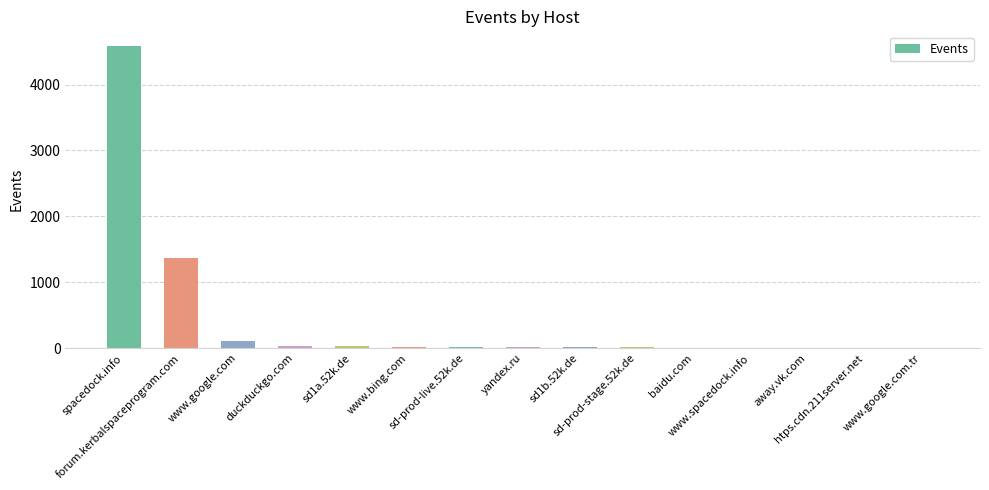

What is the approximate value at forum.kerbalspaceprogram.com, to the nearest 10?

1370